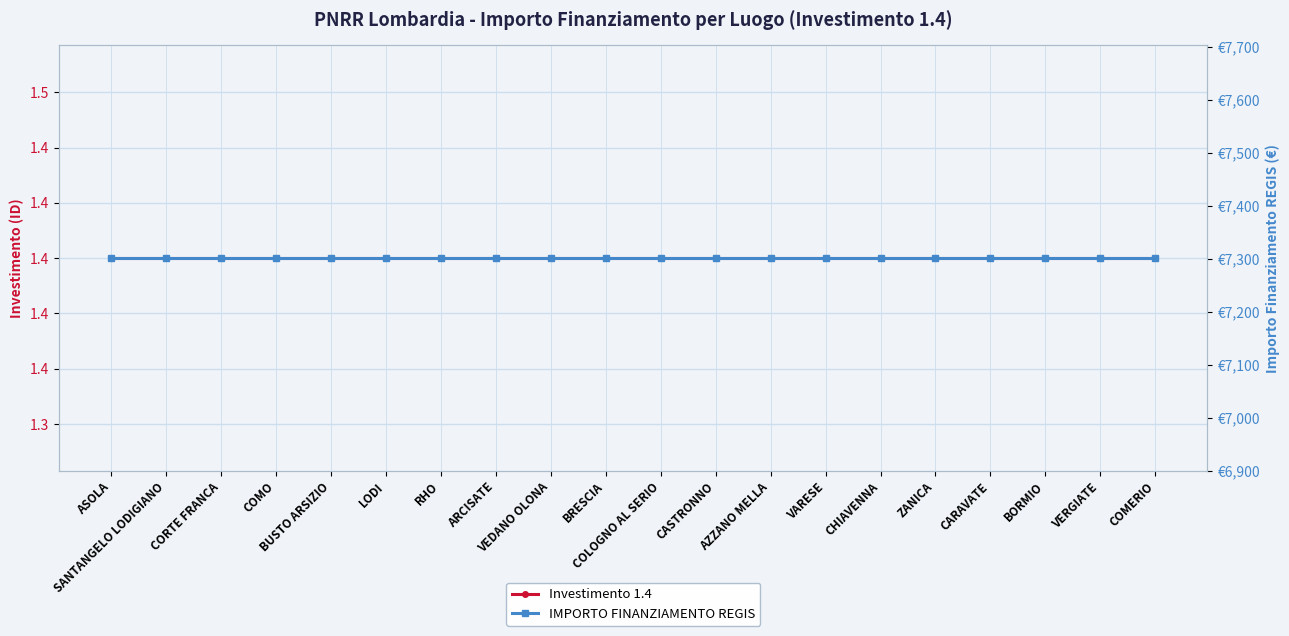

What is the lowest value of the IMPORTO FINANZIAMENTO REGIS series?

7301.0